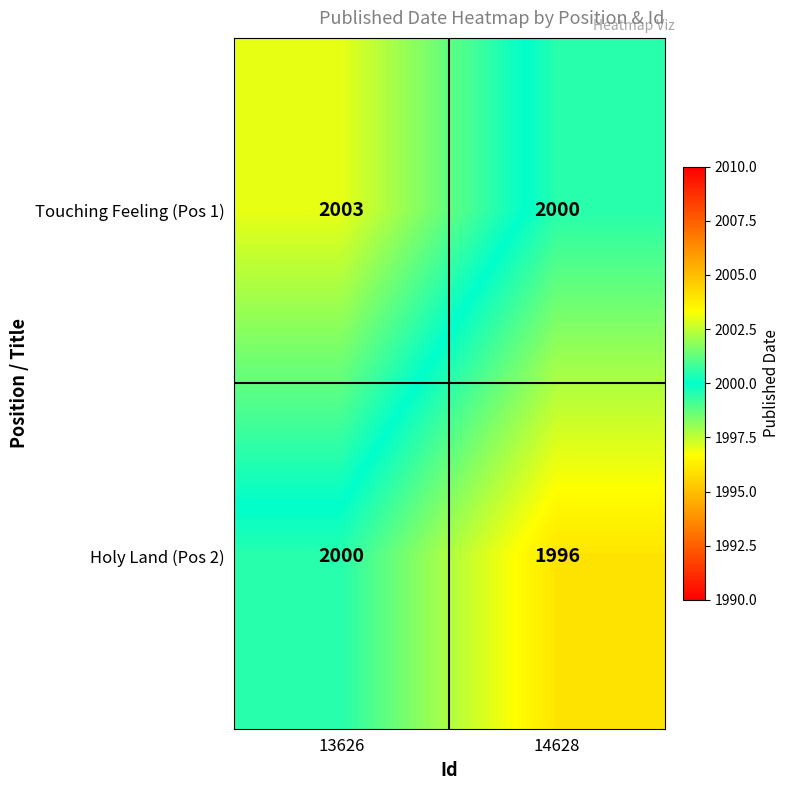

What is the sum of all Holy Land (Pos 2) values?

3996